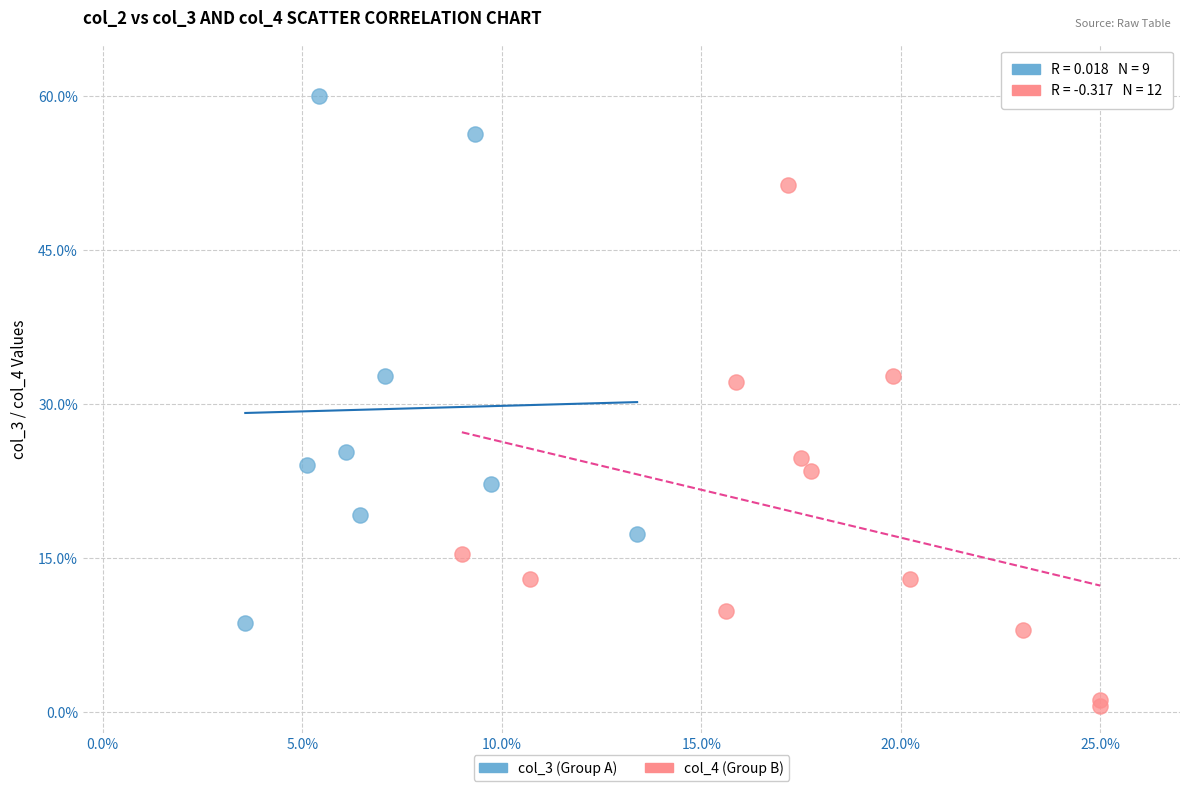

Which series contains the lowest Y value?

col_4 (Group B)